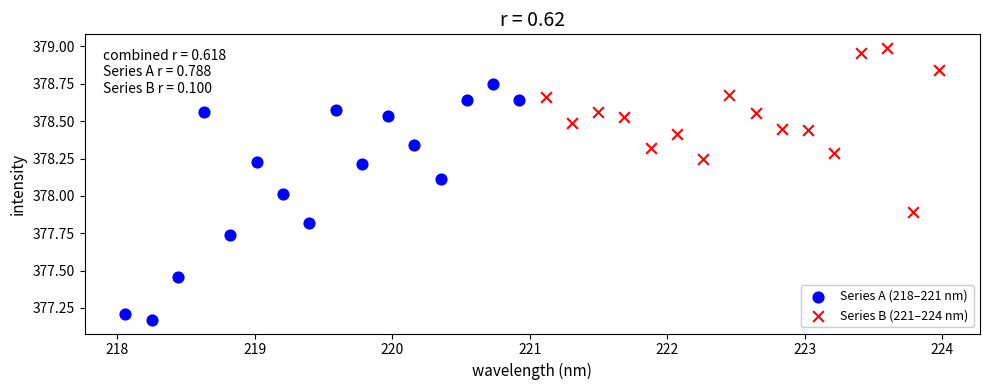

Which series contains the highest Y value?

Series B (221–224 nm)